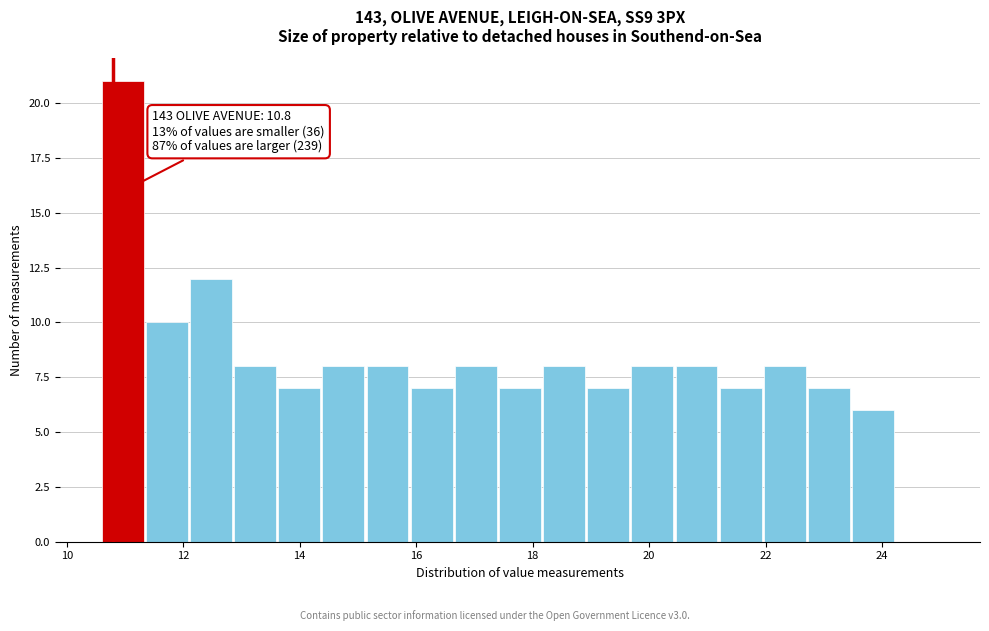

Read against the x-axis, roughly where is the centre of the tallest bar?

11.0